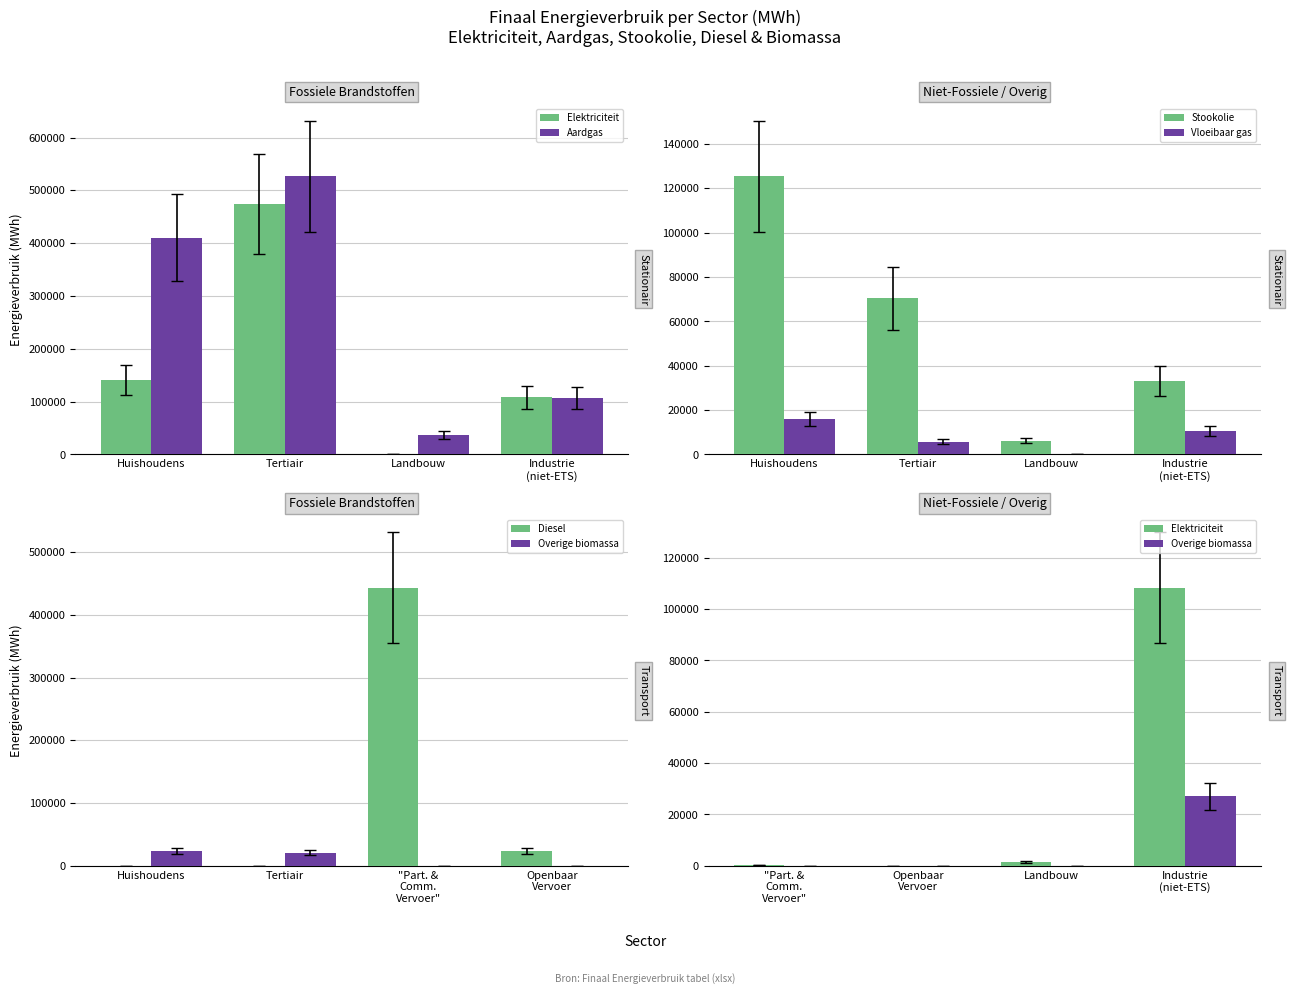

Which series has the largest total across all categories?

Aardgas